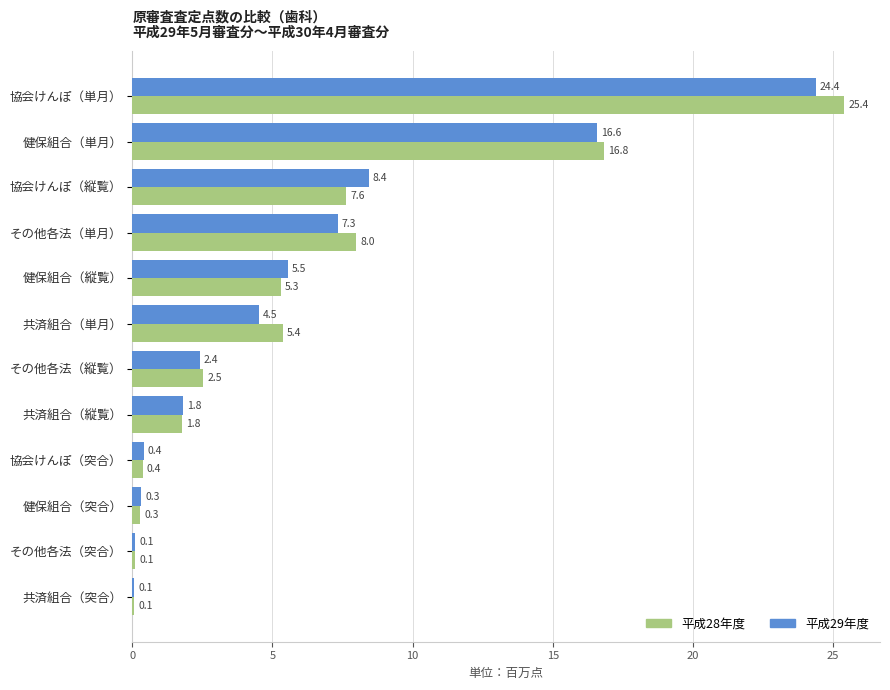

At which category is the sum across all series the highest?

協会けんぽ（単月）